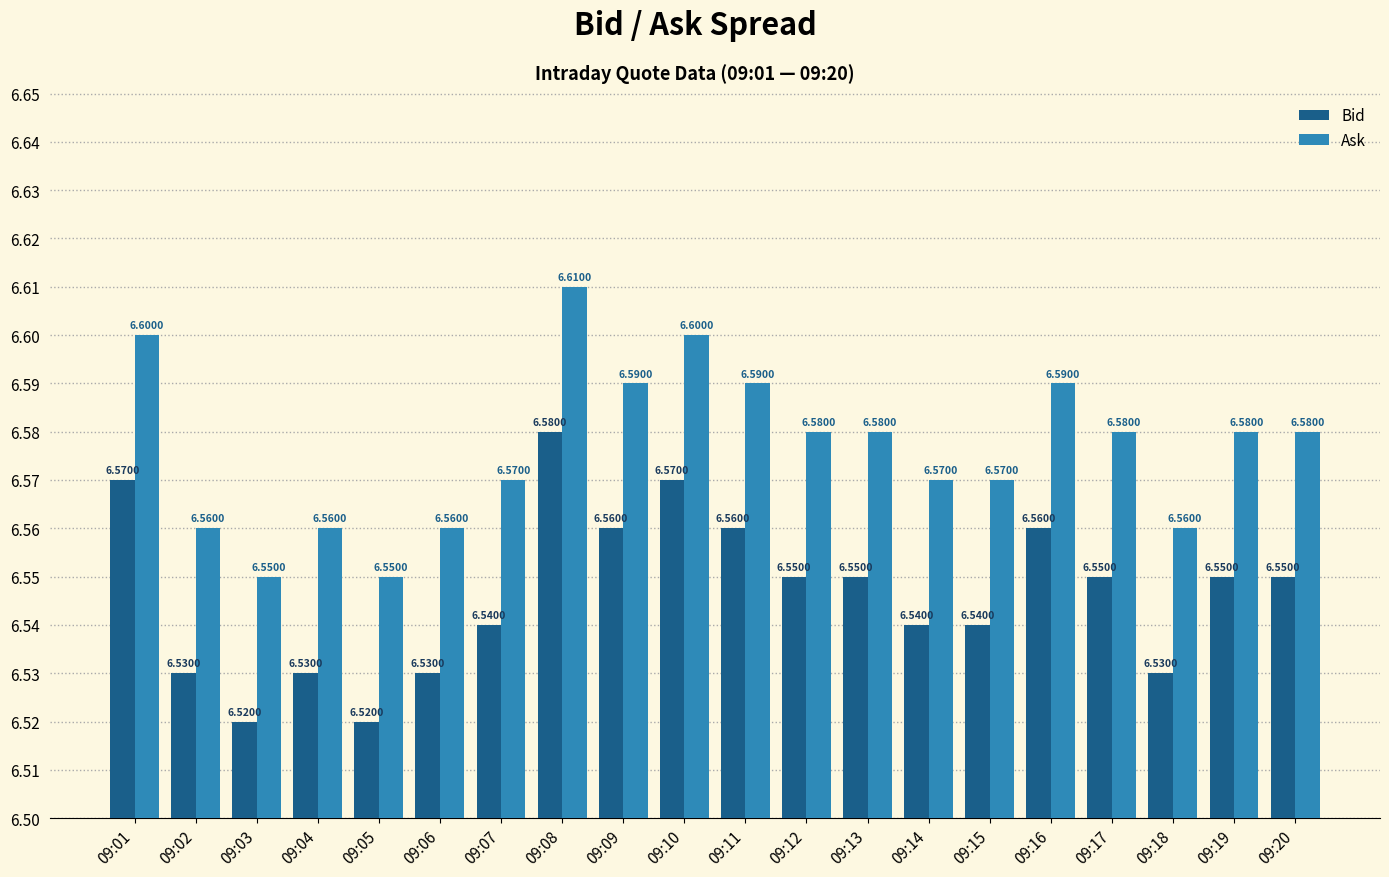

At 09:08, list the series in order from largest to smallest.

Ask, Bid